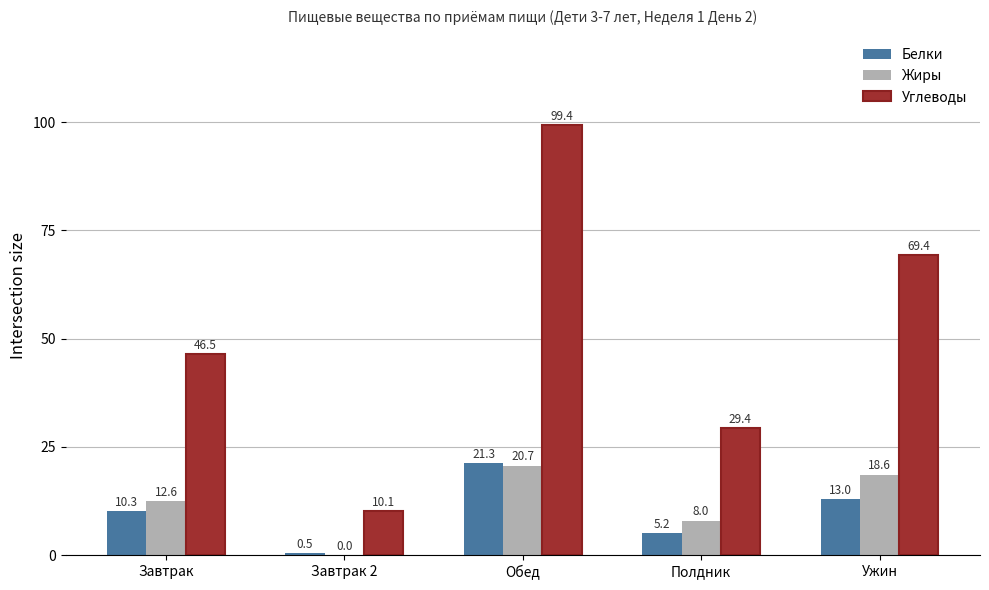

How many series are shown in this chart?

3